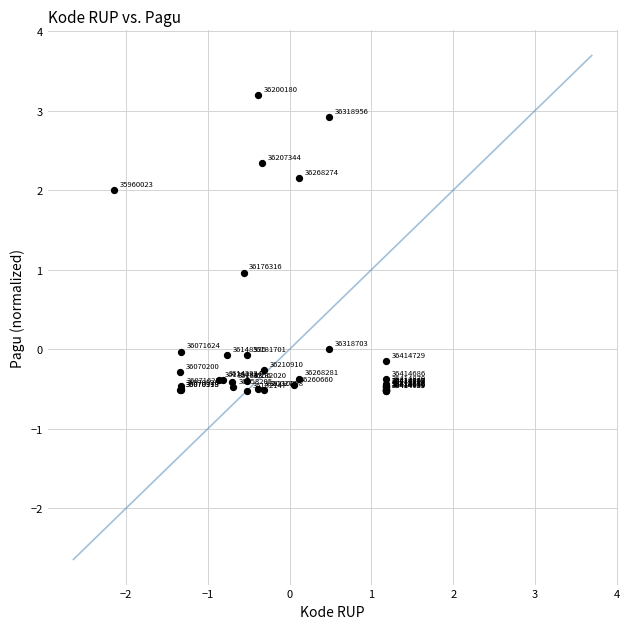

What Y value in the scatter plot is closest to 1?

1.0